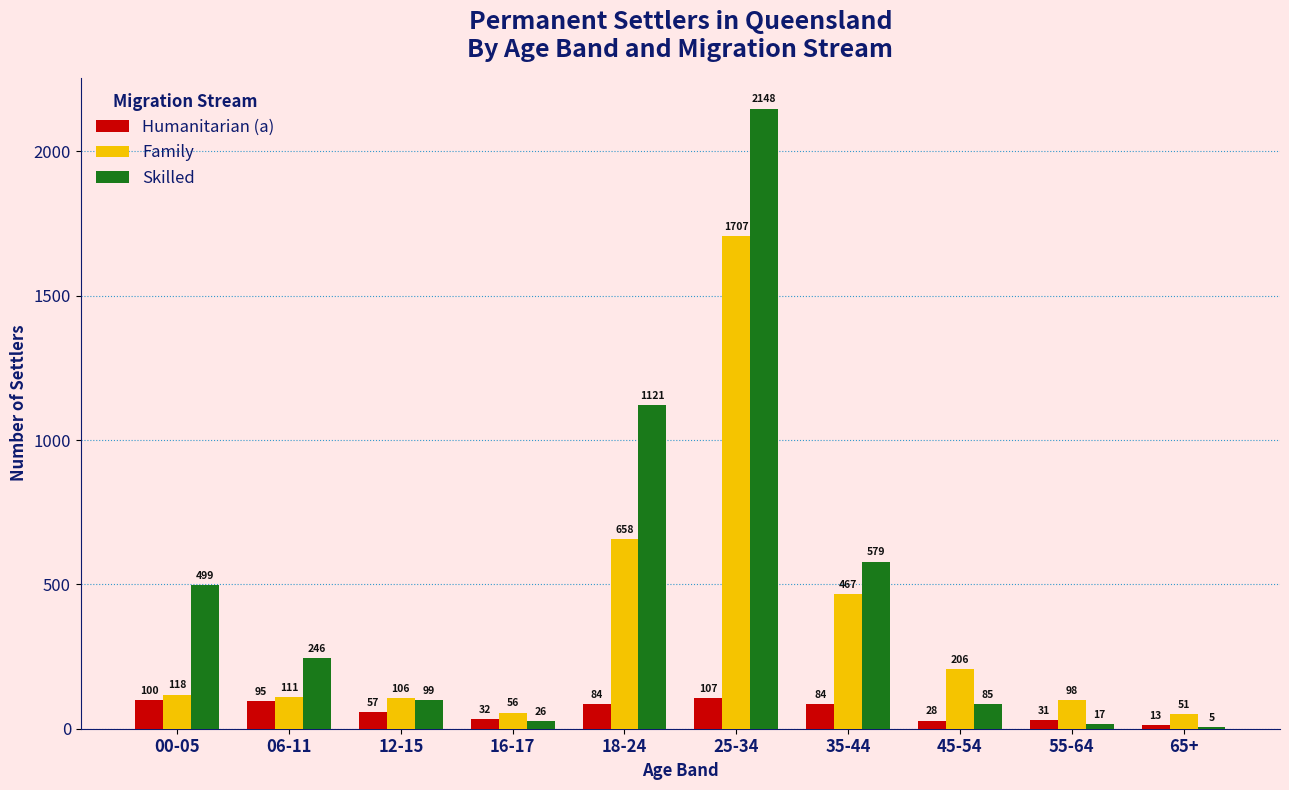

Between 35-44 and 65+, which series saw the biggest shift?

Skilled